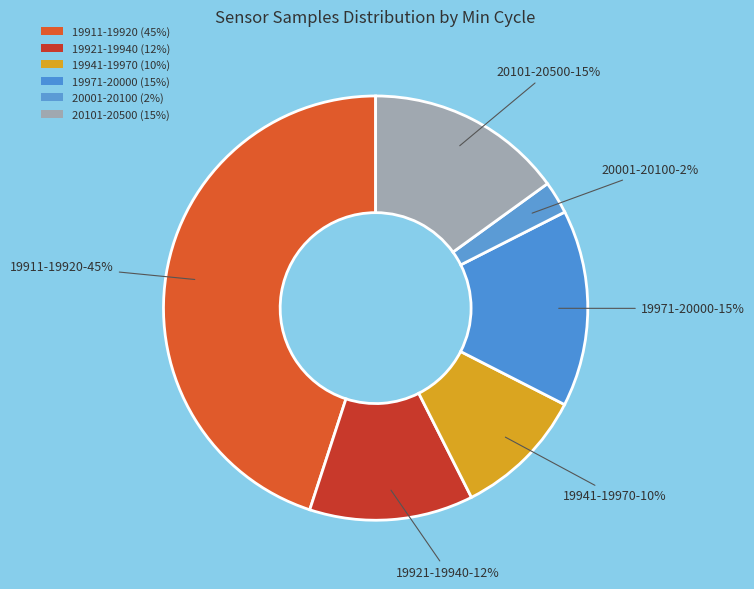

How many segments does this pie chart have?

6